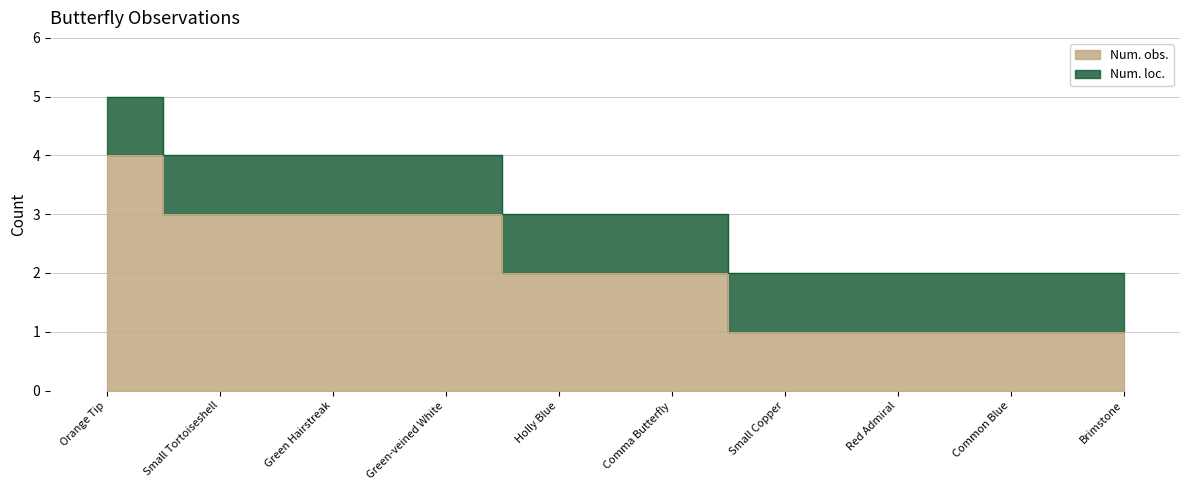

What is the average value?

2